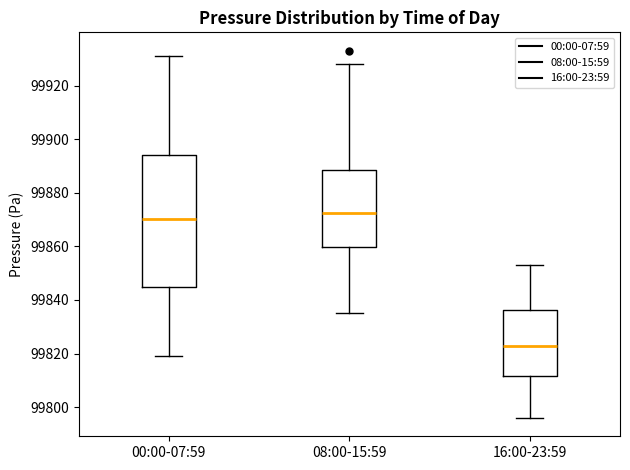

Which box has the lowest median line?

16:00-23:59